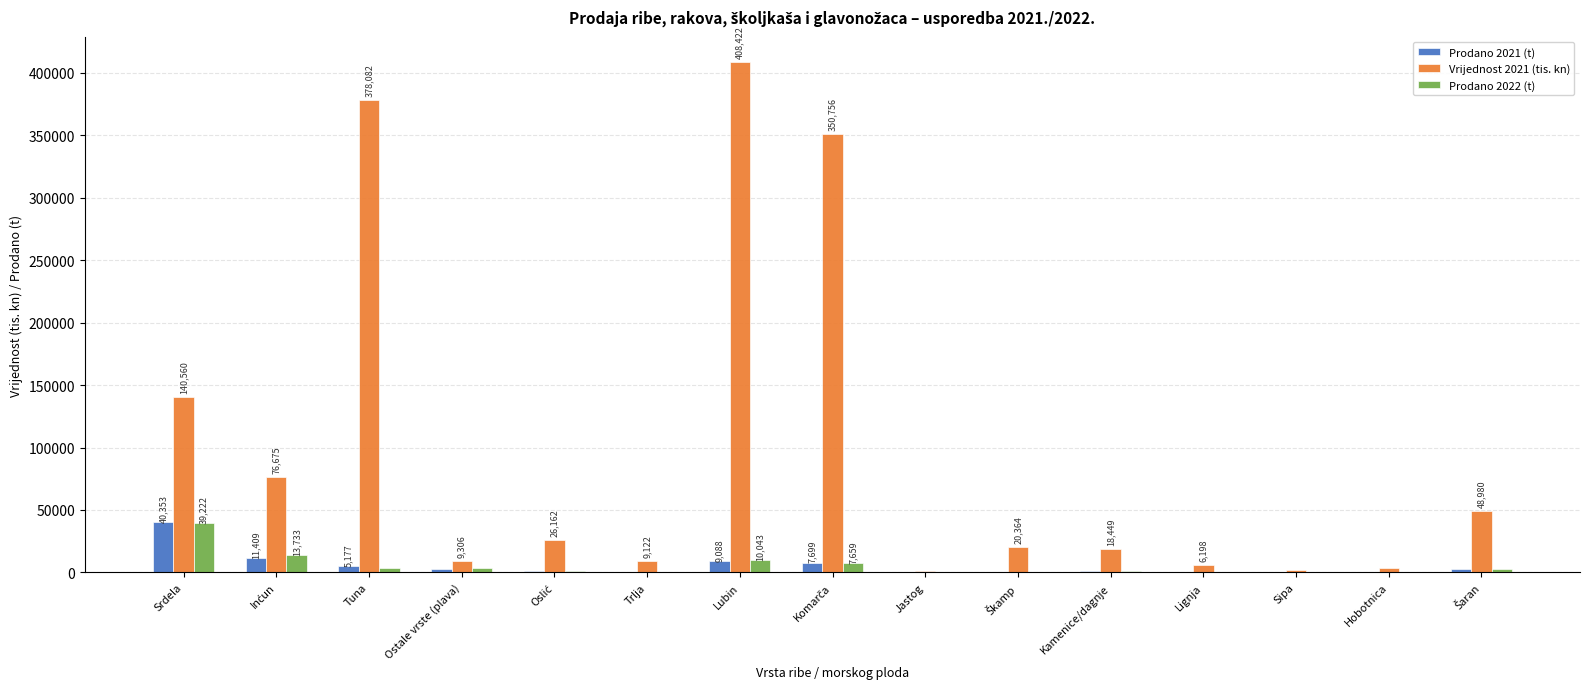

How many groups of bars are there?

15